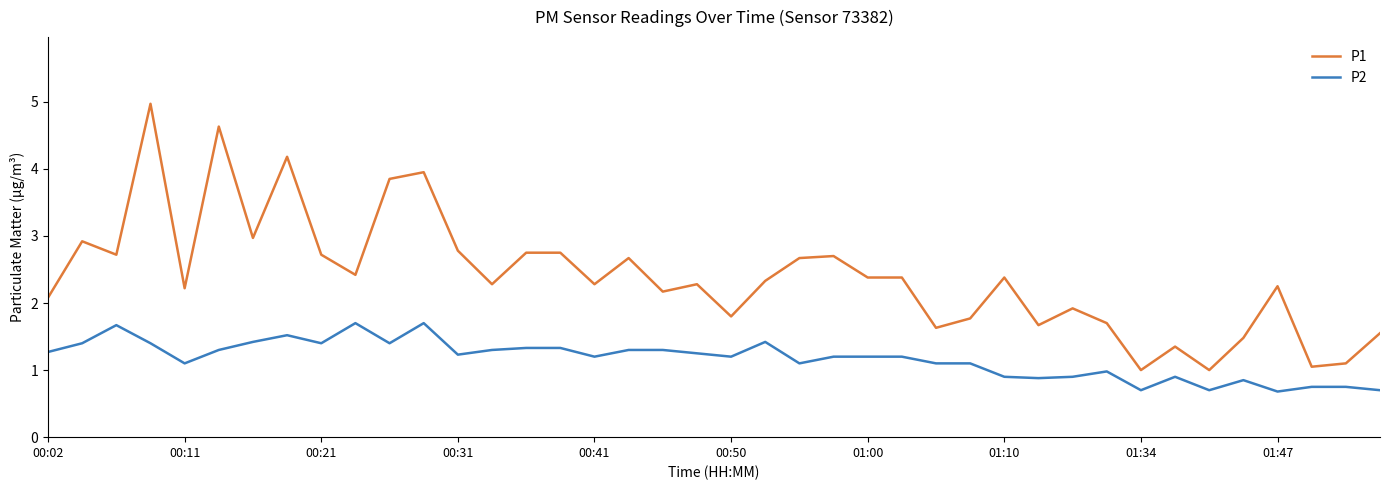

Which series has the widest spread of values?

P1